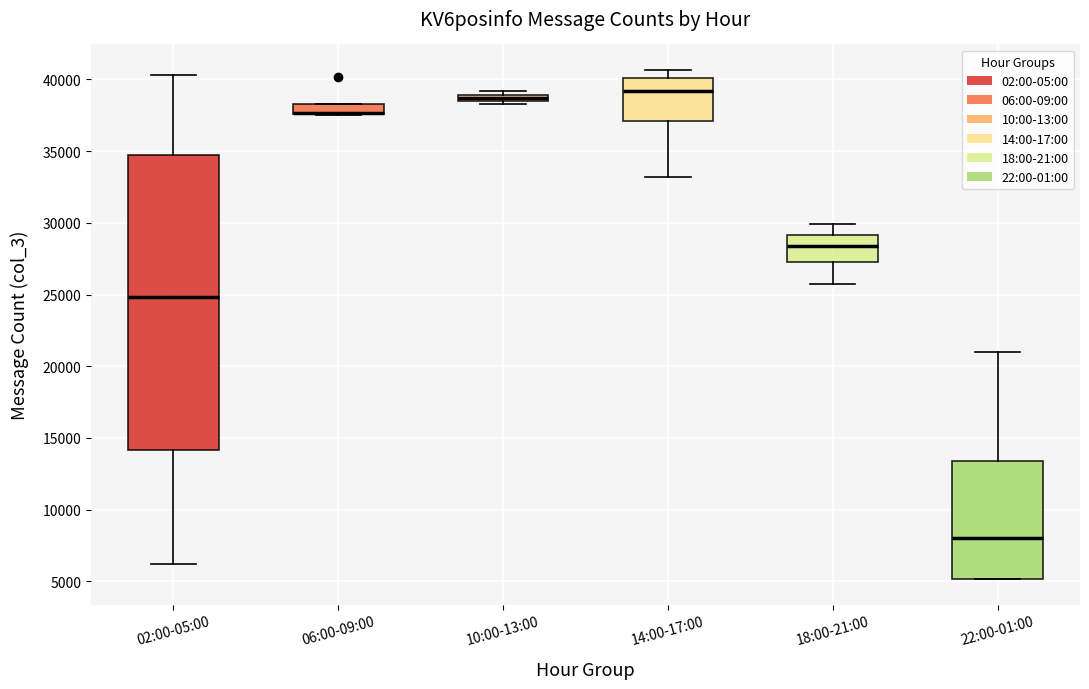

Where is the lower edge of the box for 06:00-09:00 on the y-axis? The values are not printed on the chart, so give them approximately, as read against the axis.

37500